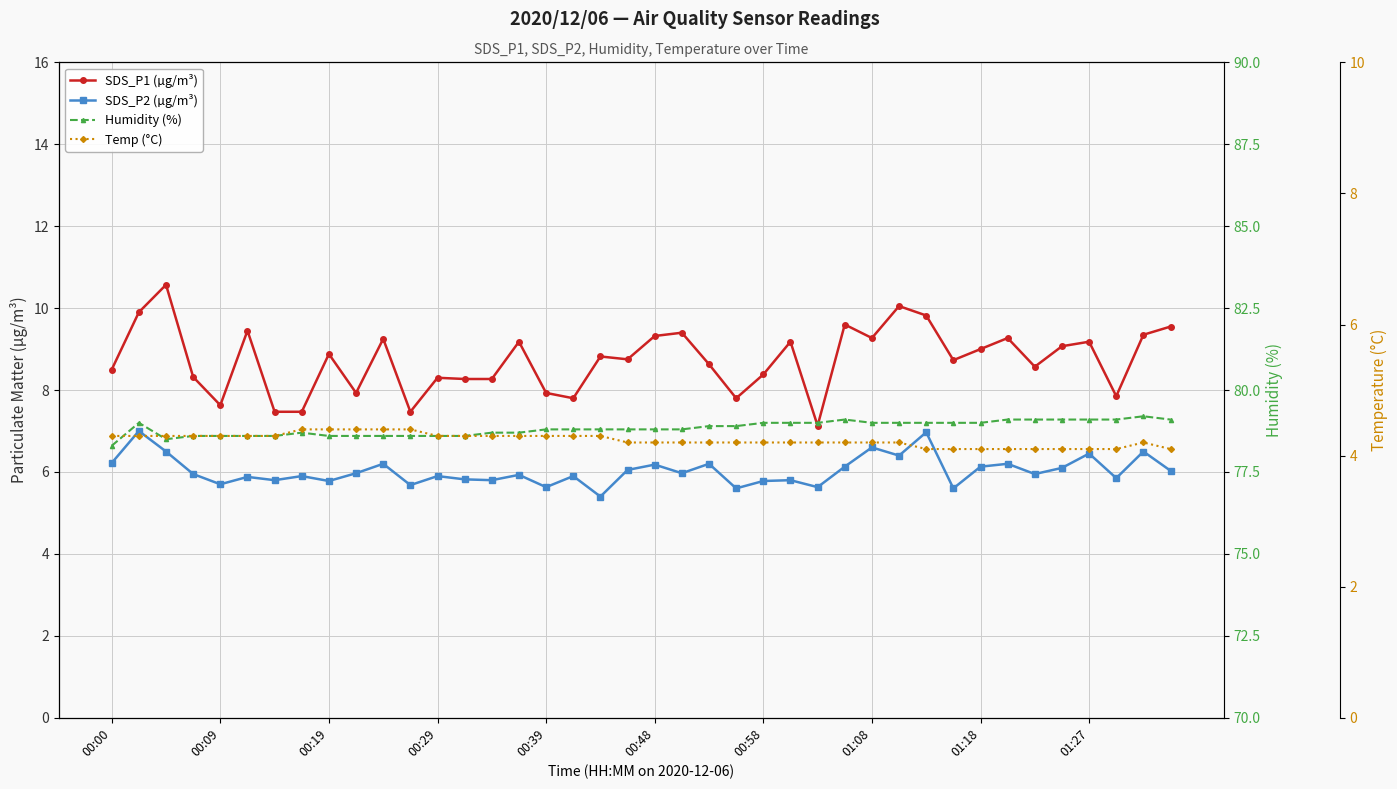

Is the value of Temp (°C) at 22 greater than the value of SDS_P2 (µg/m³) at 01:18?

No